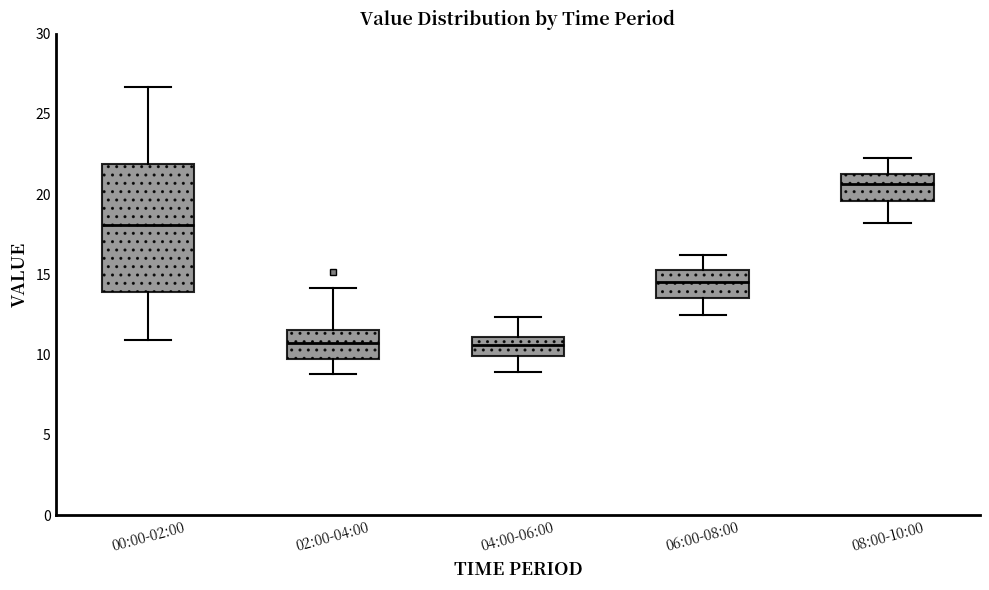

Comparing the boxes themselves (not the whiskers), which one is the tallest?

00:00-02:00